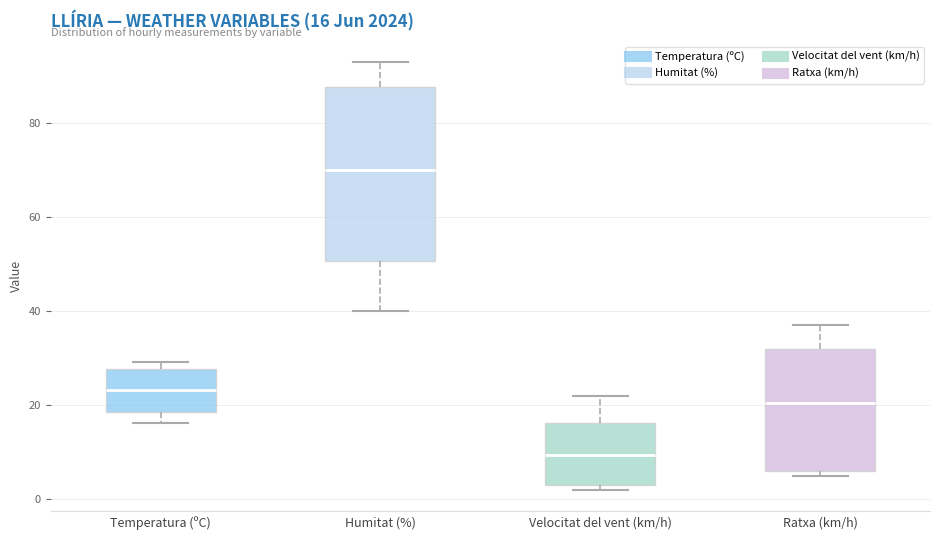

Comparing the boxes themselves (not the whiskers), which one is the tallest?

Humitat (%)